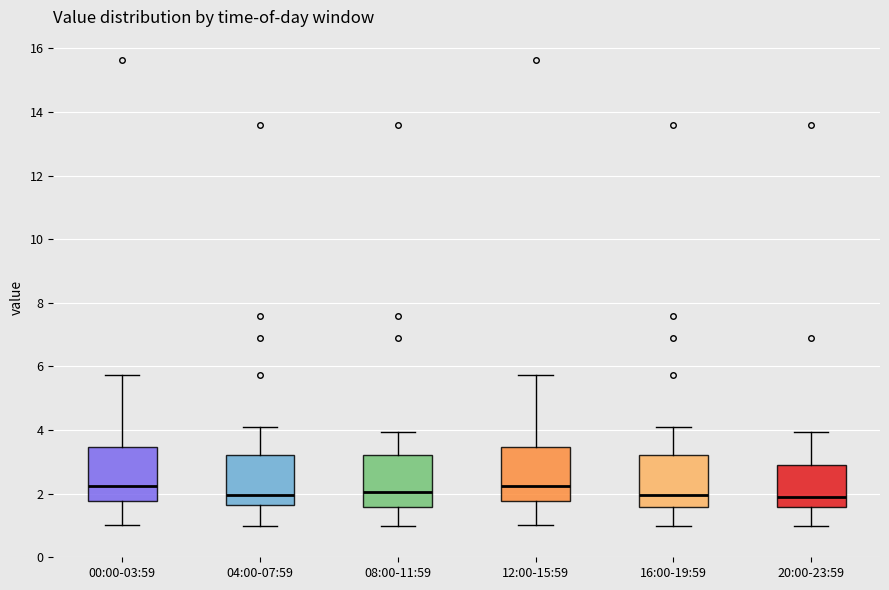

Reading left to right, read every box against the y-axis: the position of its median line, the range the box covers, and the ends of its whiskers. The values are not printed on the chart, so give them approximately, as read against the axis.

00:00-03:59: median 2.2, box 1.8 to 3.4, whiskers 1.0 to 5.8
04:00-07:59: median 2.0, box 1.6 to 3.2, whiskers 1.0 to 4.2
08:00-11:59: median 2.0, box 1.6 to 3.2, whiskers 1.0 to 4.0
12:00-15:59: median 2.2, box 1.8 to 3.4, whiskers 1.0 to 5.8
16:00-19:59: median 2.0, box 1.6 to 3.2, whiskers 1.0 to 4.2
20:00-23:59: median 2.0, box 1.6 to 3.0, whiskers 1.0 to 4.0